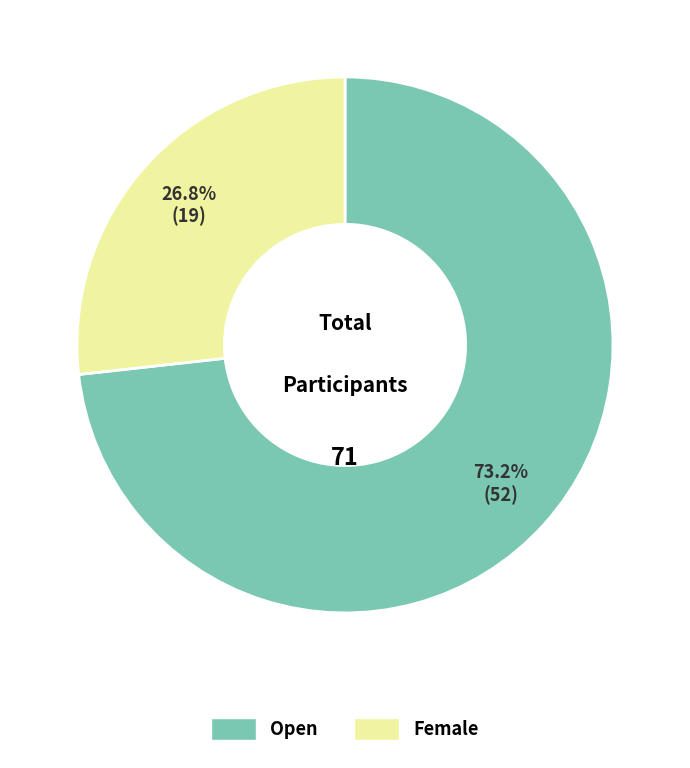

True or false: Open accounts for 73% of the total.

True